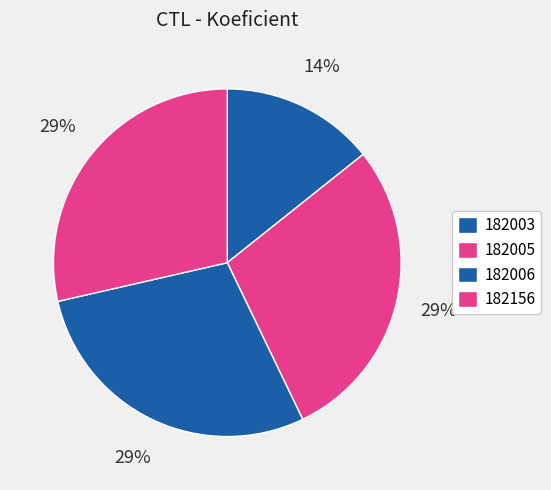

What percentage is NOT represented by 182003?

85.7%